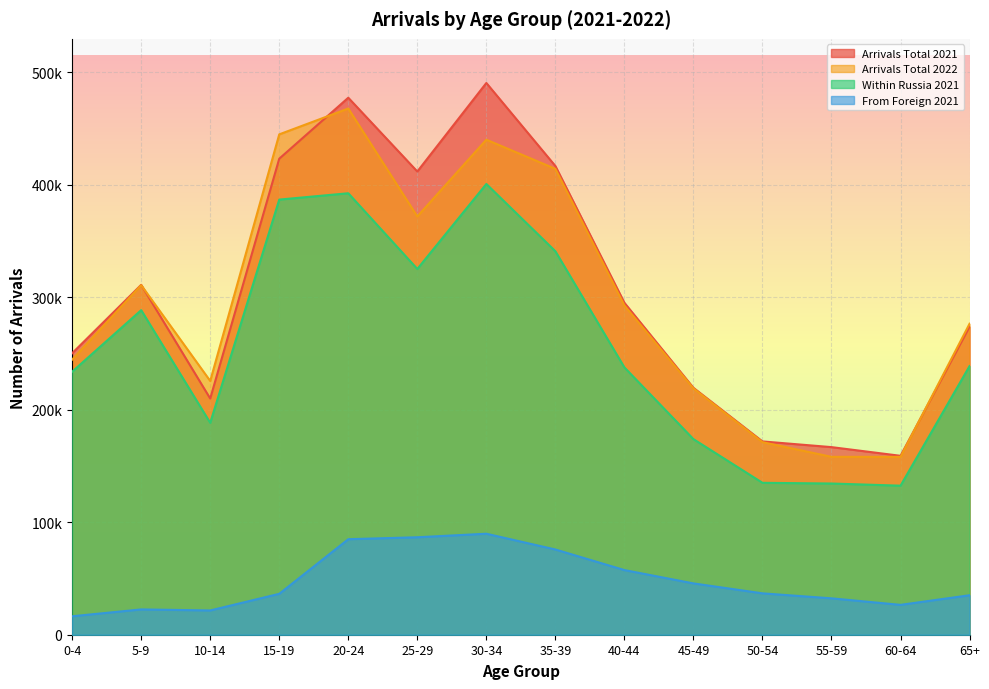

Rank the categories by From Foreign 2021 value from highest to lowest.

30-34, 25-29, 20-24, 35-39, 40-44, 45-49, 50-54, 15-19, 65+, 55-59, 60-64, 5-9, 10-14, 0-4